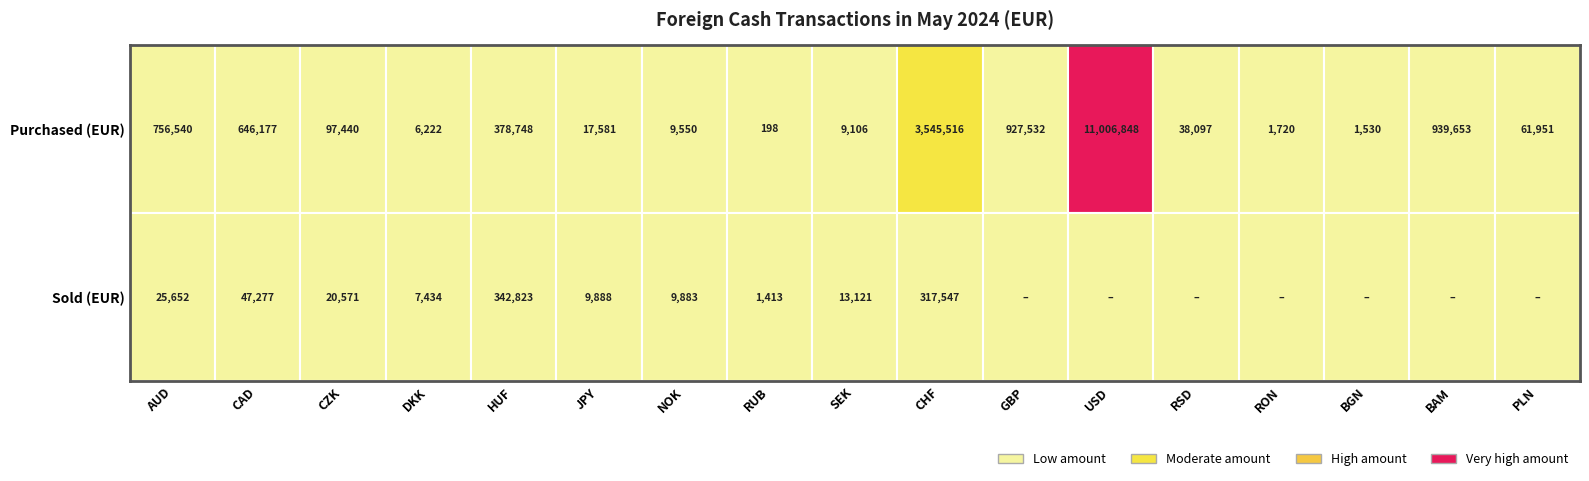

What is the sum of the DKK values at 1 and 0?

13656